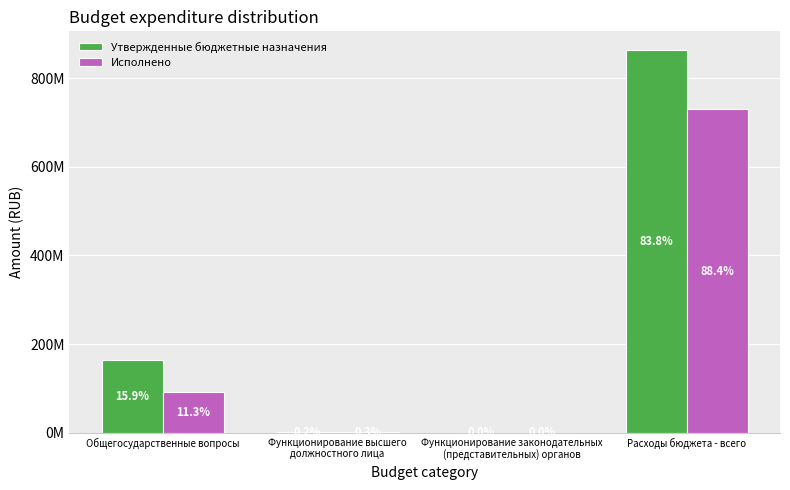

Which category has the lowest value across all series?

Функционирование законодательных
(представительных) органов